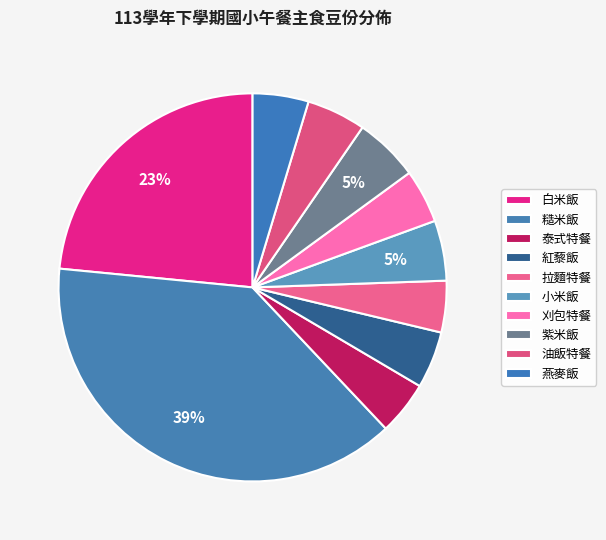

The 糙米飯 slice represents 18% of the pie. True or false?

False